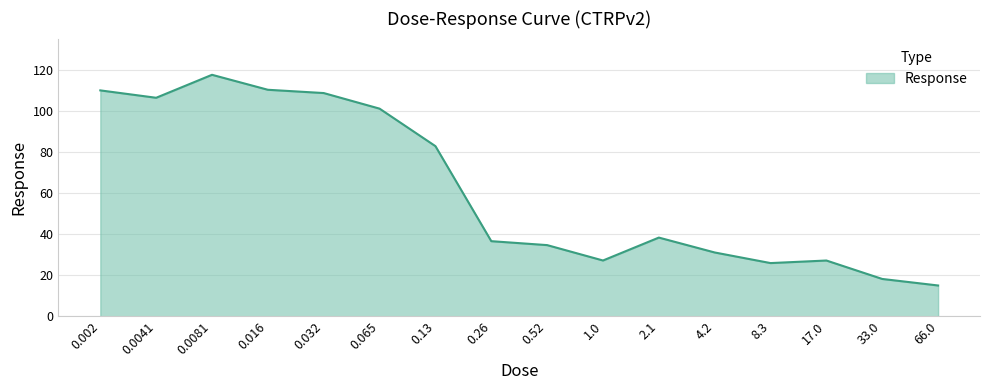

The chart shows a value of 51.5 at 4.2. True or false?

False